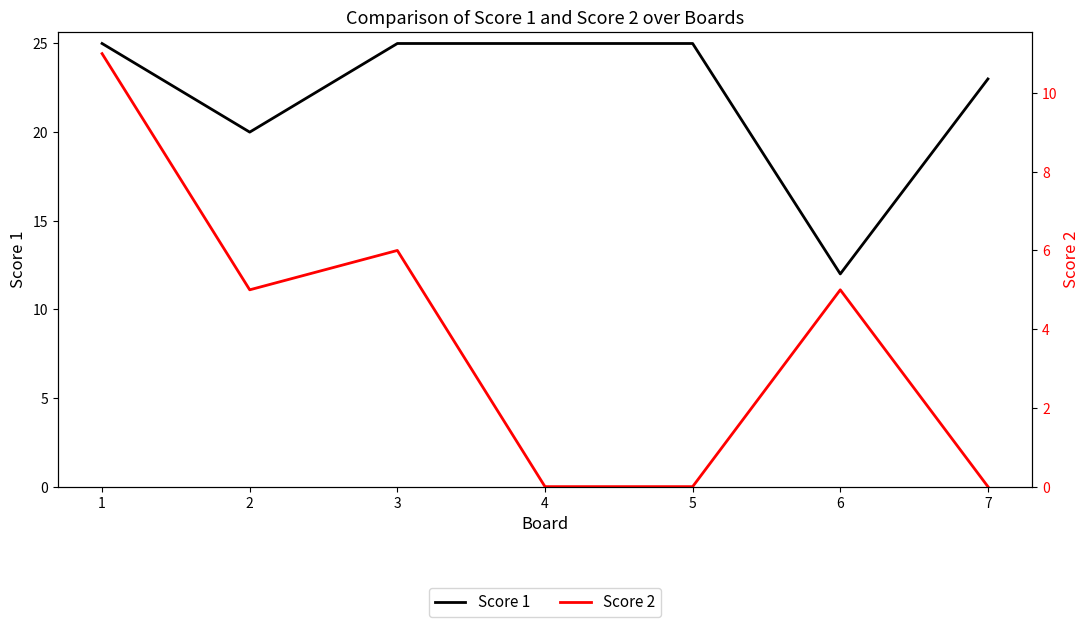

True or false: Score 1 and Score 2 cross at least once.

False